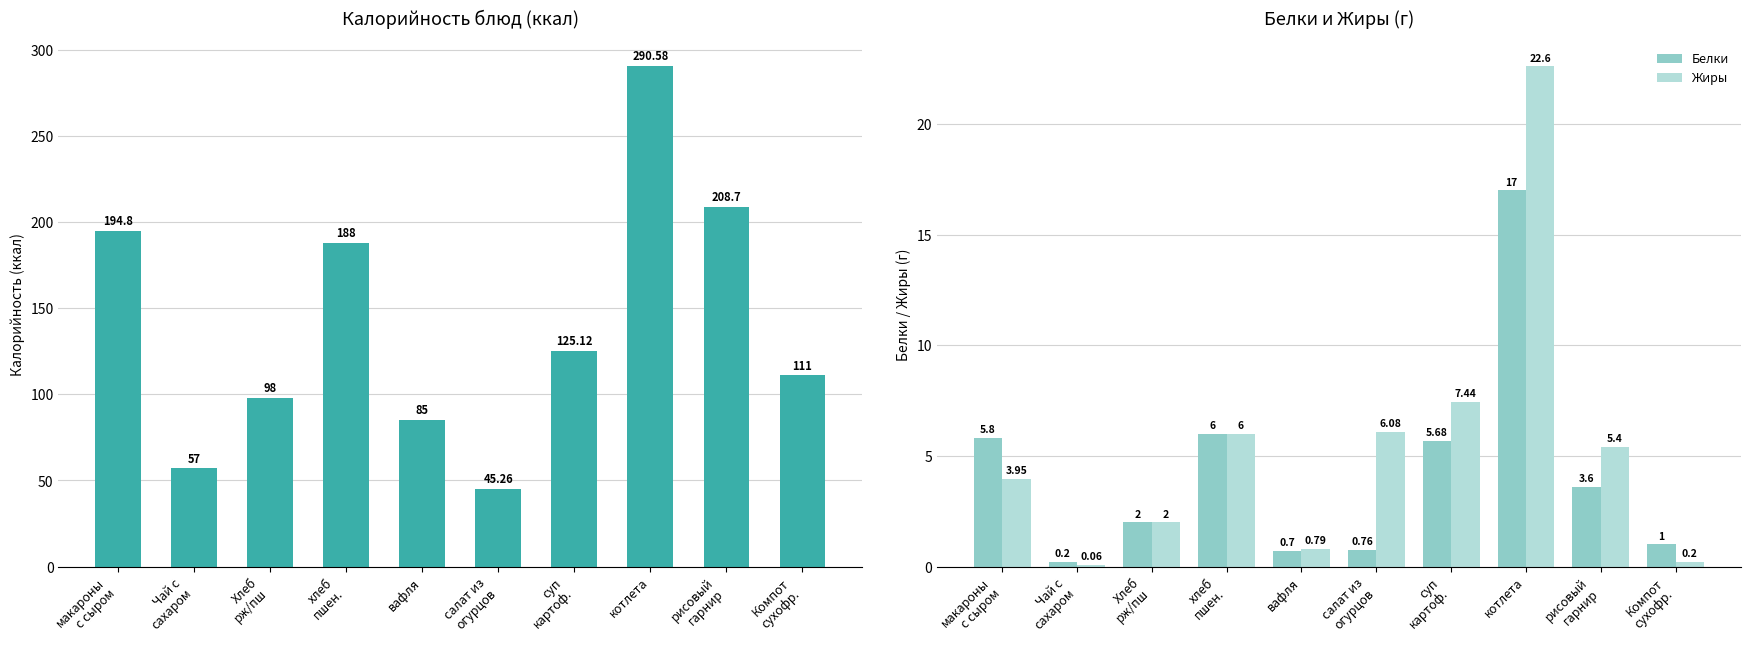

Between макароны
с сыром and вафля, which is larger?

макароны
с сыром